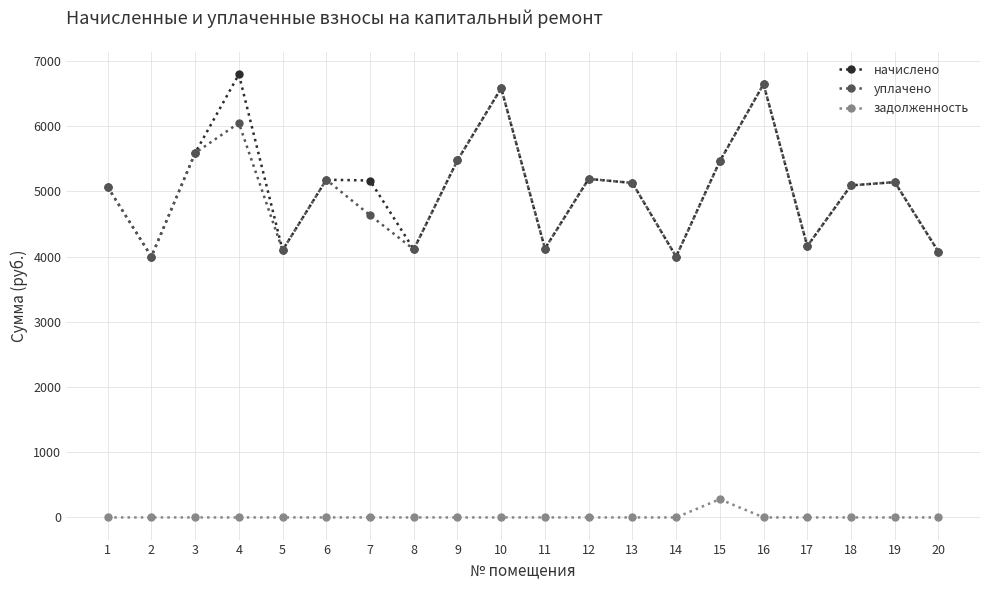

What is the greatest value displayed?

6793.7